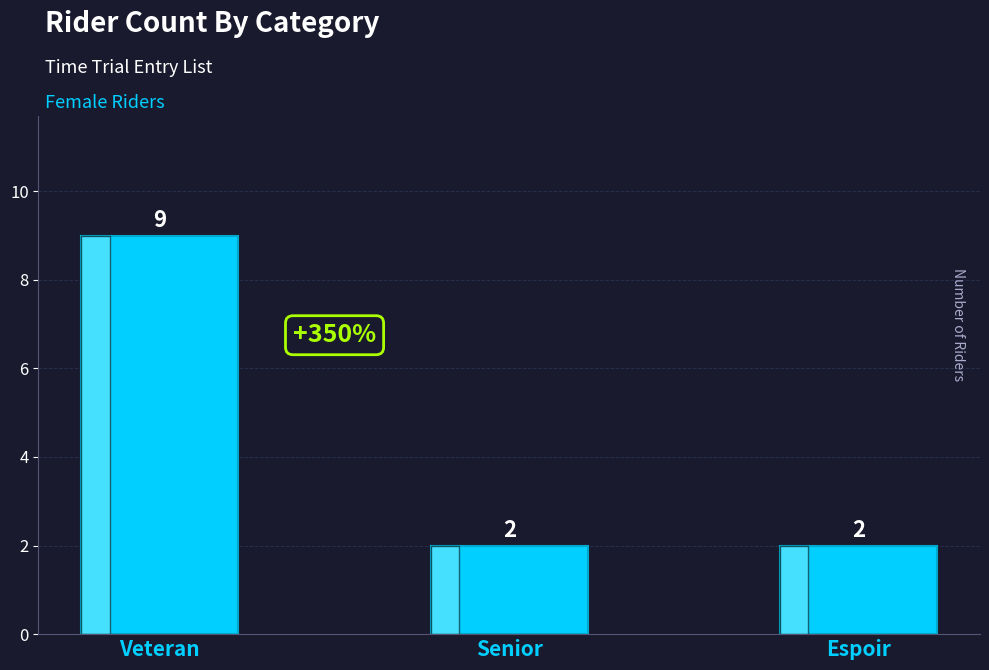

Approximately how many times larger is the value at Veteran compared to Espoir?

4.5